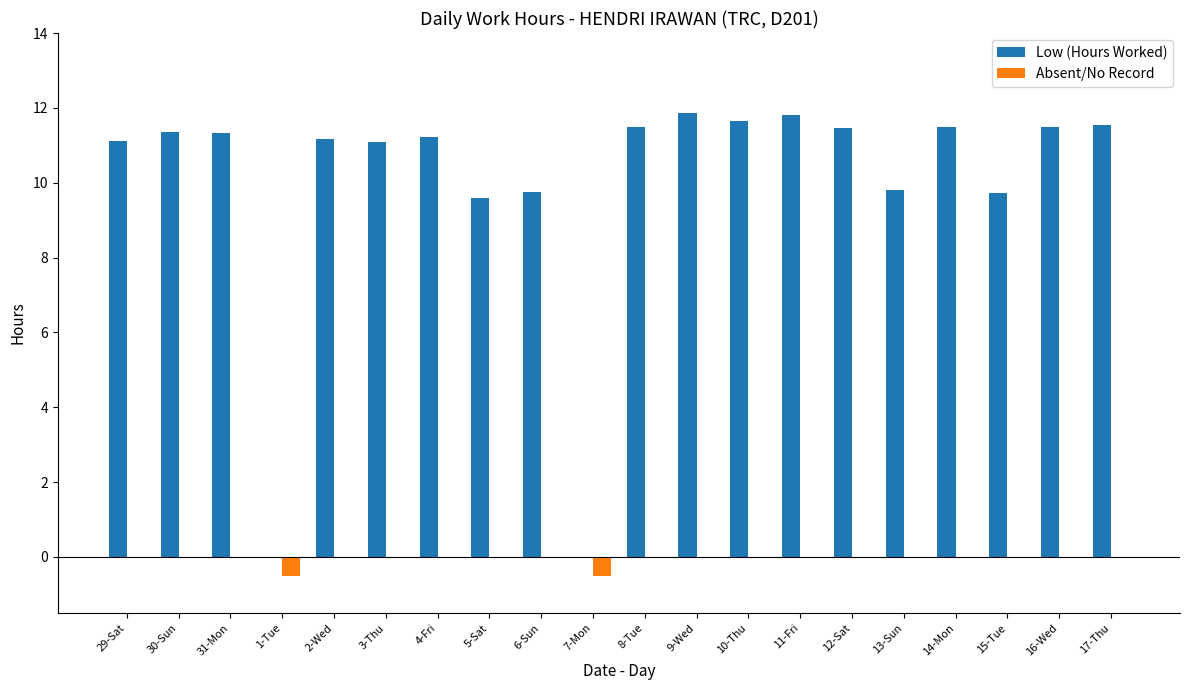

How many distinct data groups are displayed?

2